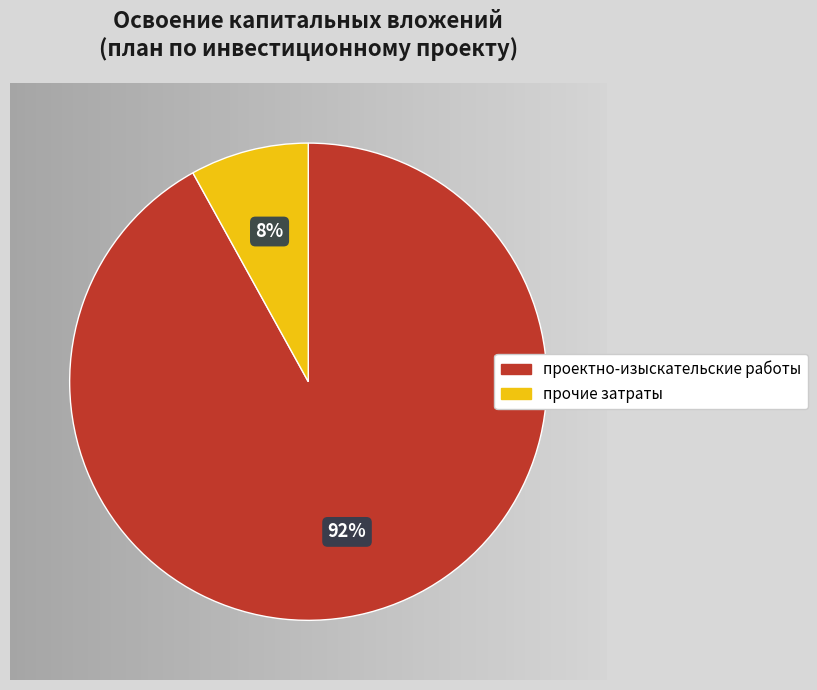

Between прочие затраты and проектно-изыскательские работы, which is larger?

проектно-изыскательские работы